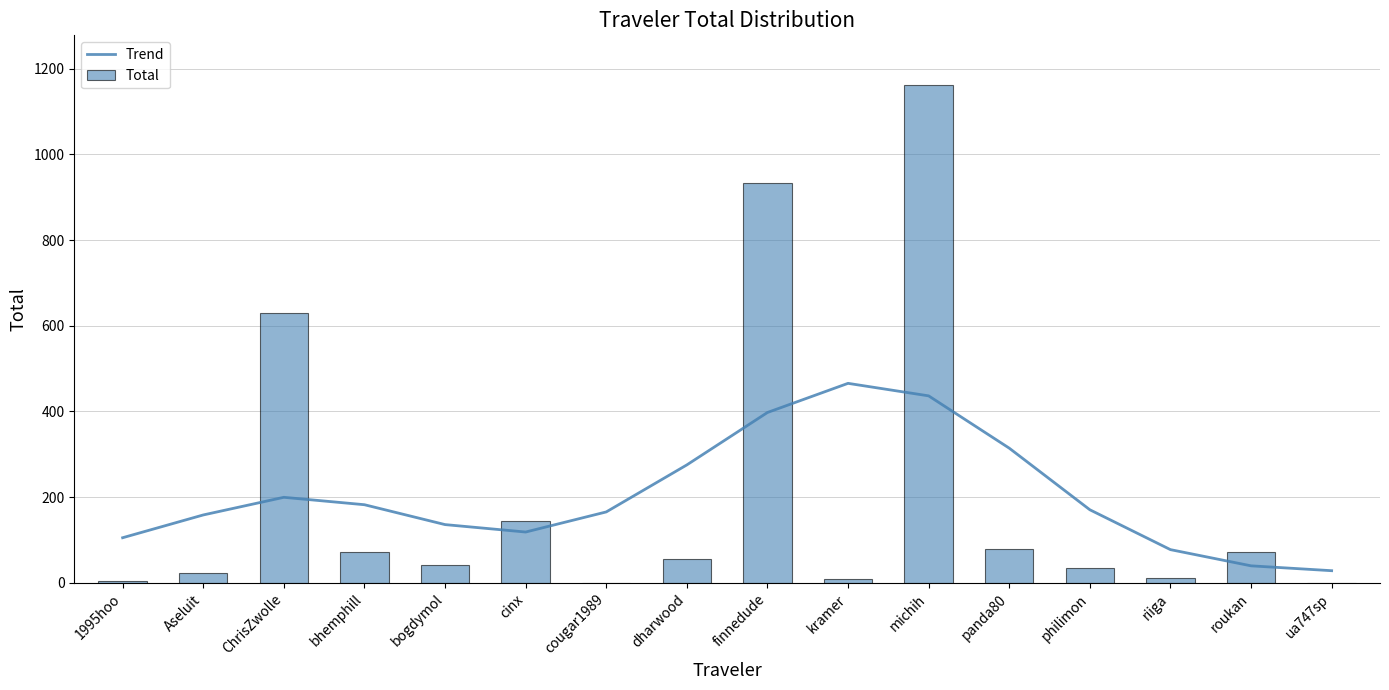

What is the spread (max minus min) of values at Aseluit?

134.6